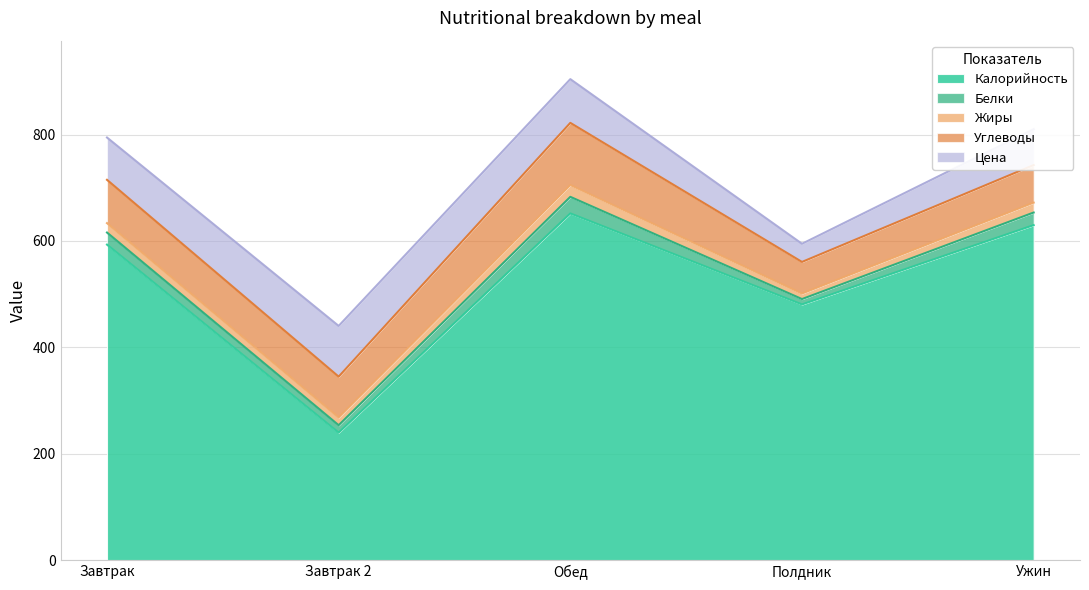

Between which two adjacent categories do Жиры and Белки first intersect?

Завтрак and Завтрак 2